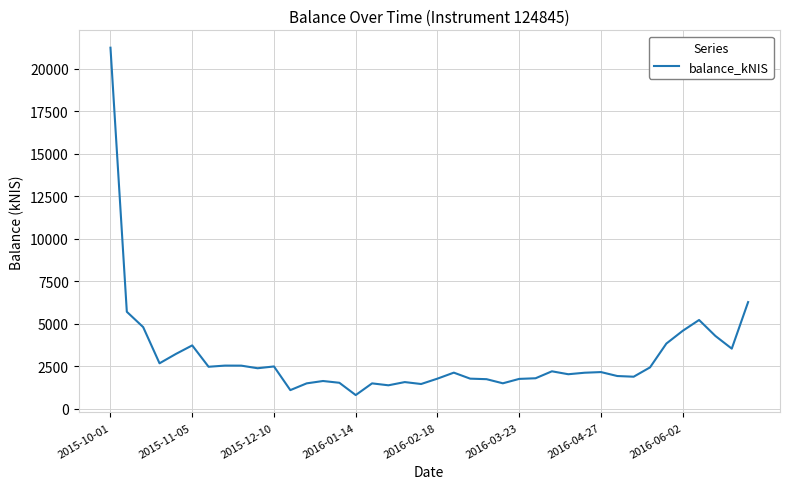

What is the average value?

3035.2